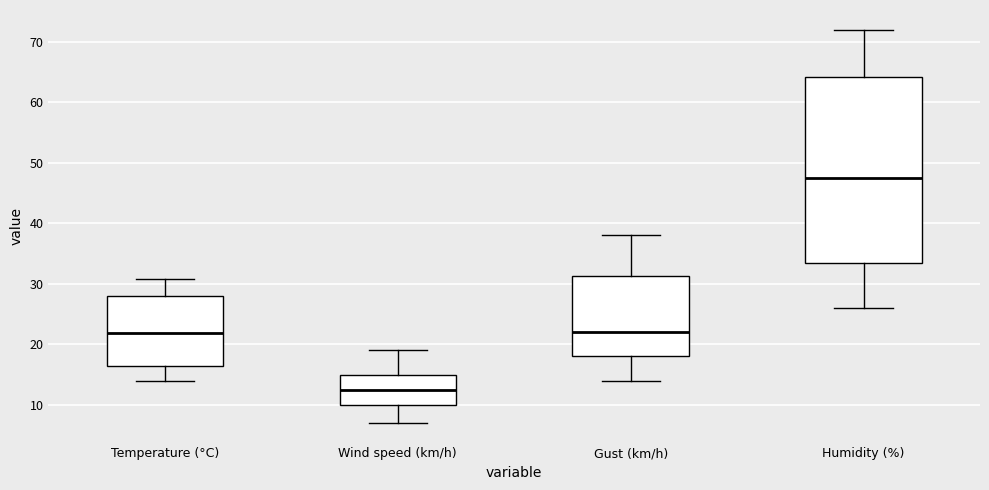

Reading left to right, transcribe this box plot: for each box, give where its median line is, the range the box spans, and where its two whiskers end, as read against the y-axis. The values are not printed on the chart, so give them approximately, as read against the axis.

Temperature (°C): median 22, box 16 to 28, whiskers 14 to 31
Wind speed (km/h): median 13, box 10 to 15, whiskers 7 to 19
Gust (km/h): median 22, box 18 to 31, whiskers 14 to 38
Humidity (%): median 48, box 34 to 64, whiskers 26 to 72